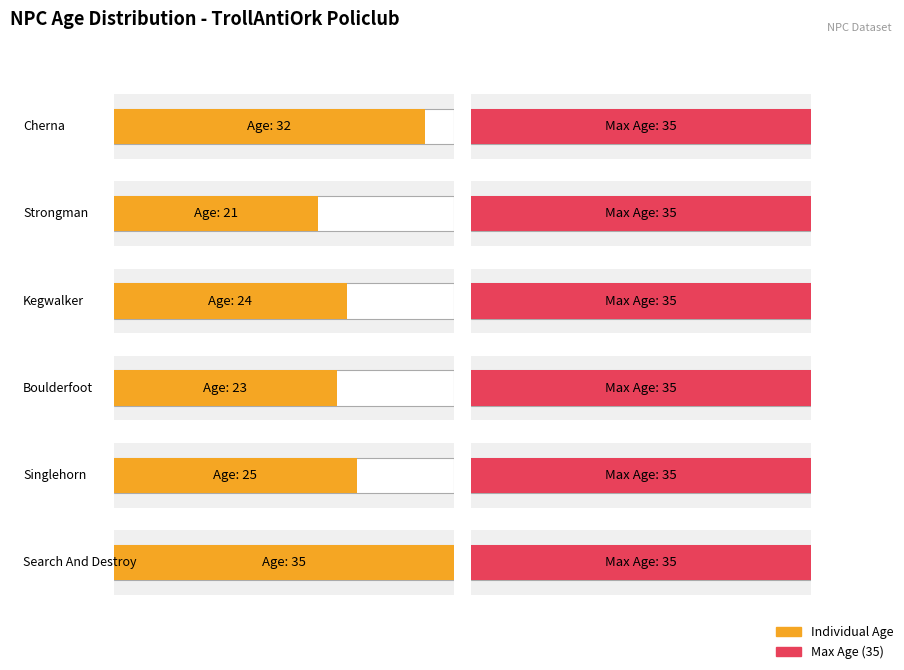

At which category does the chart reach its minimum across all series?

Strongman